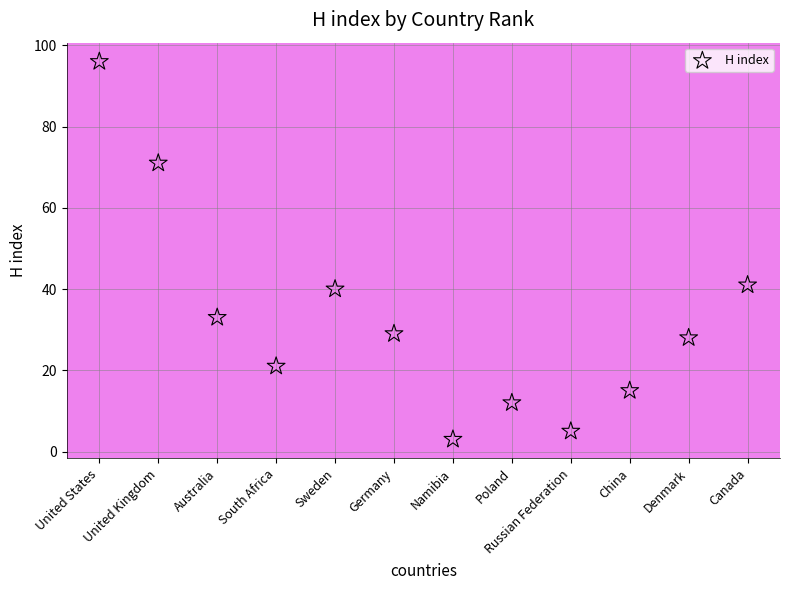

What is the range of Y values (max minus min)?

93